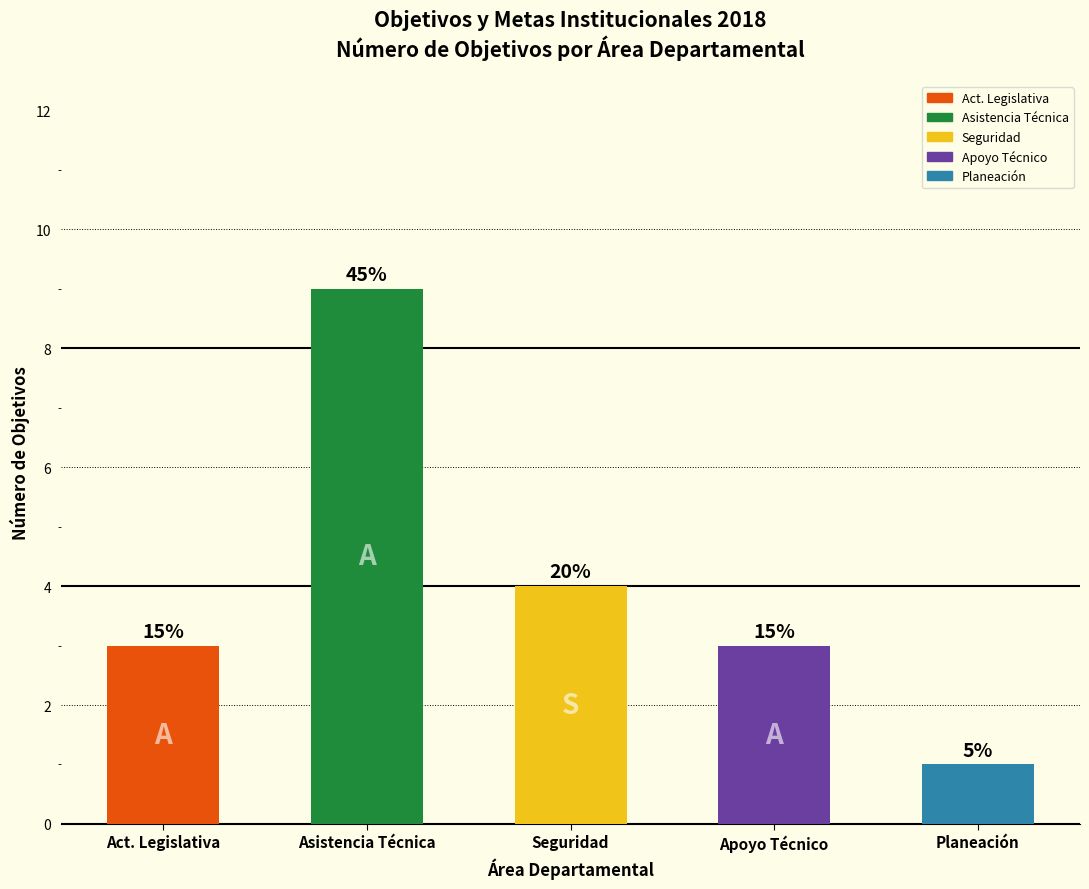

How many values are between 3 and 4?

3